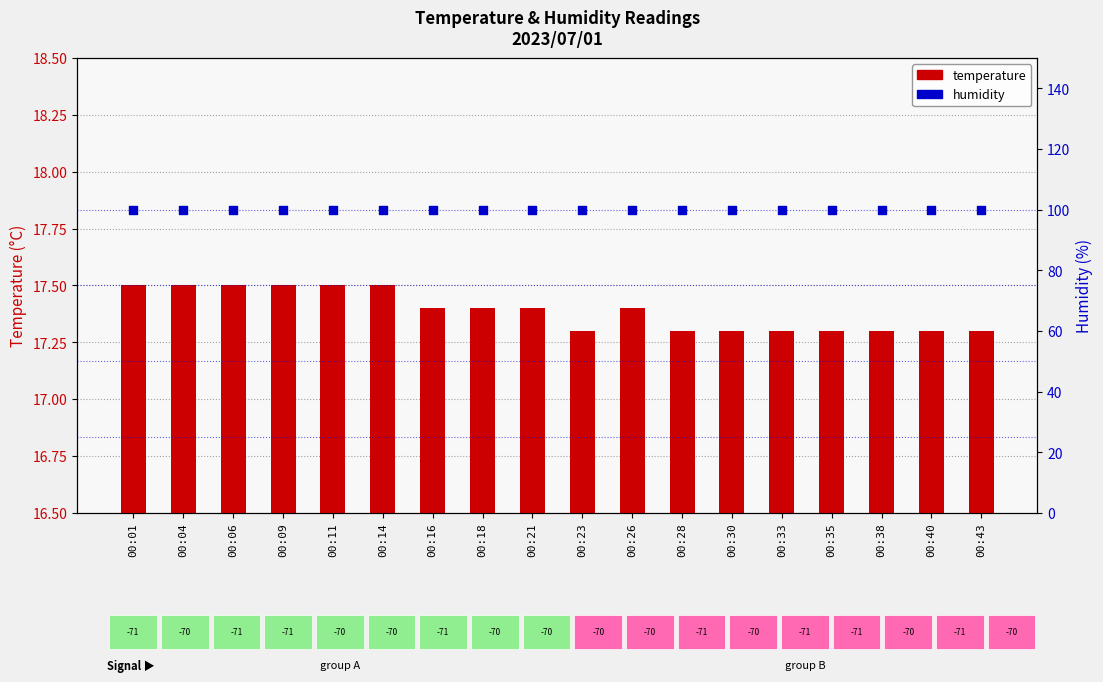

Which series has the largest total across all categories?

humidity